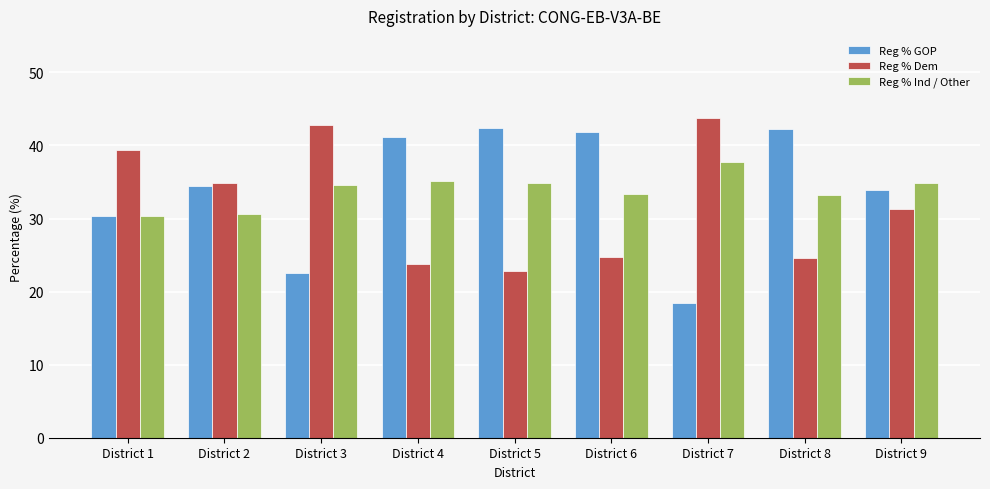

The Reg % Ind / Other series shows 33.2 at District 8. True or false?

True